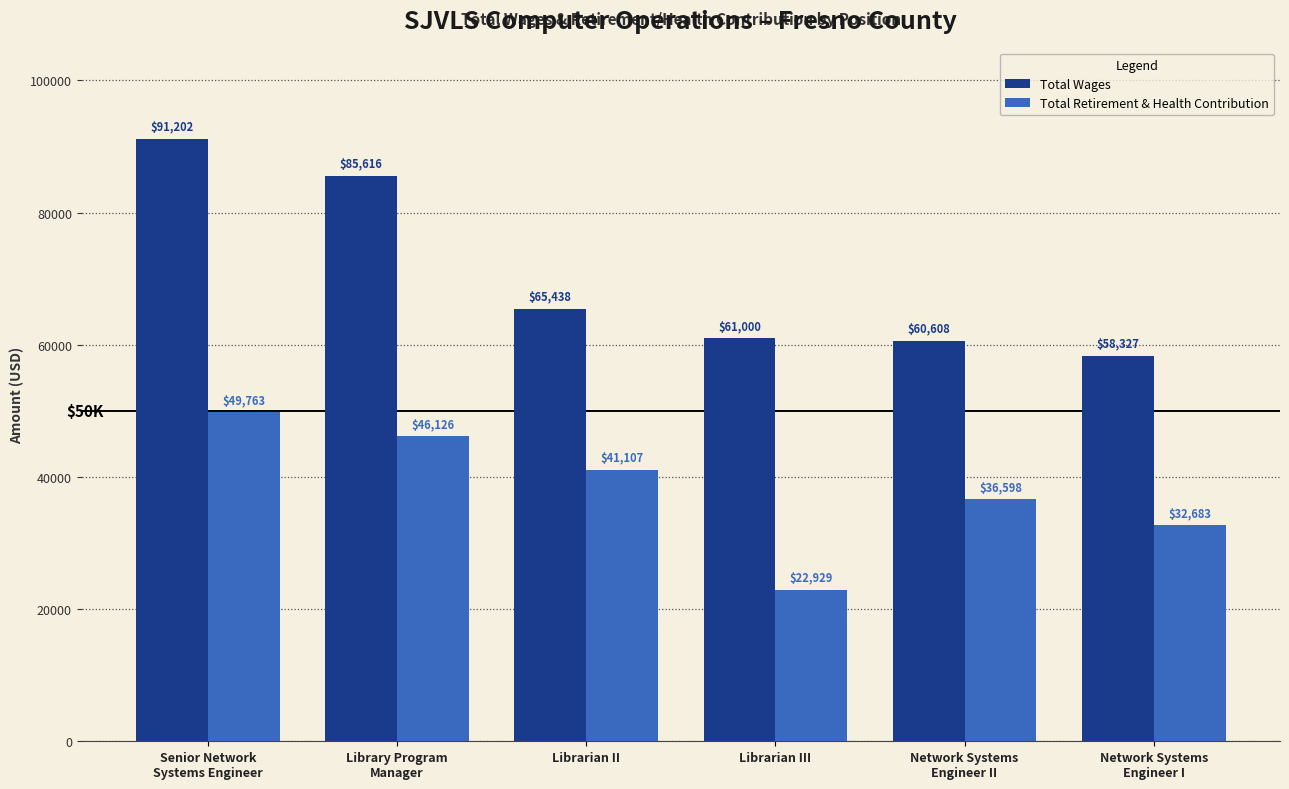

What is the difference between the second highest and minimum values in the Total Retirement & Health Contribution series?

23197